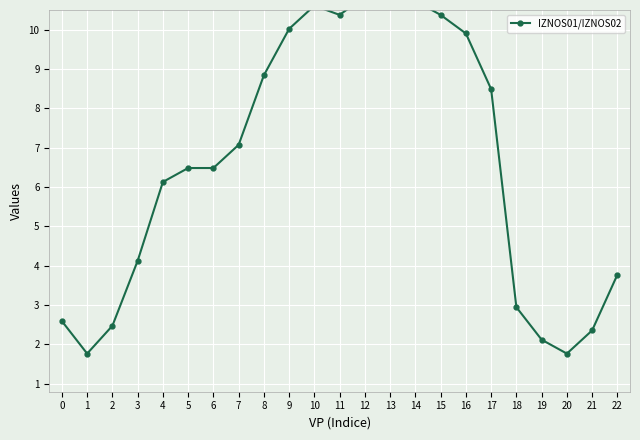

Where is the data nearest to the value 6?

4